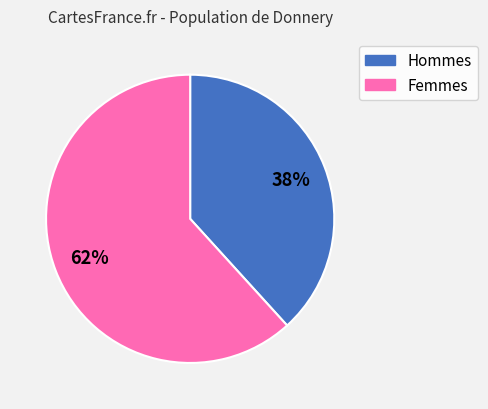

Is there a majority slice in this chart?

Yes